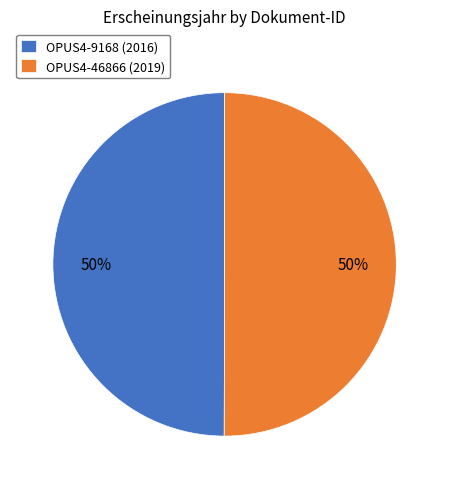

What is the ratio of the value at OPUS4-9168 (2016) to the value at OPUS4-46866 (2019)?

1.0